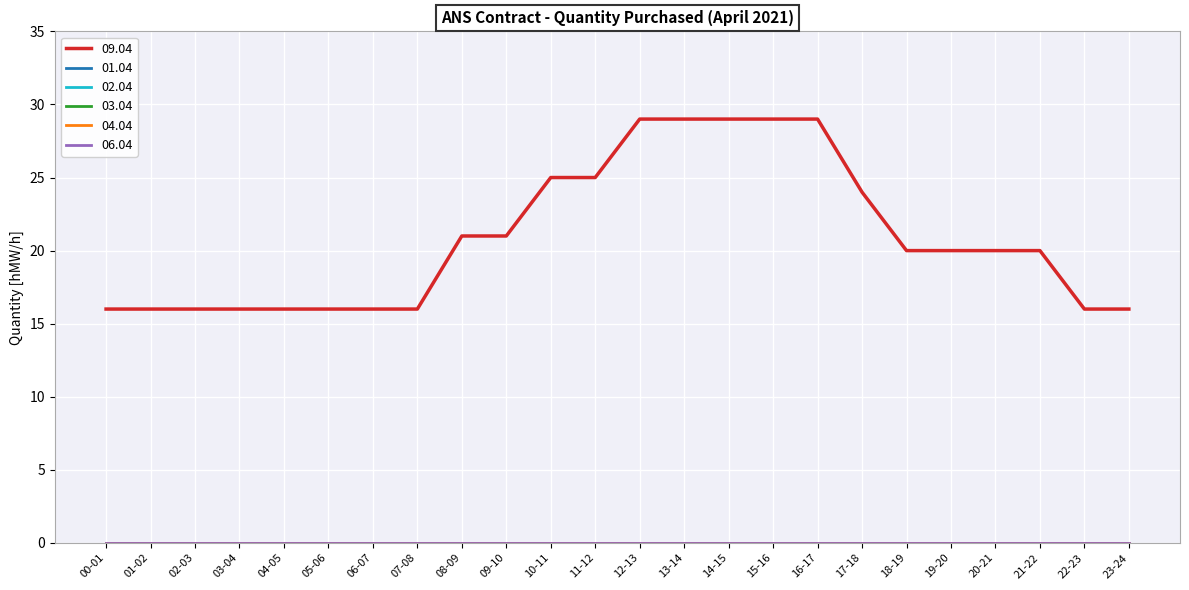

Does the chart display data point markers on the line(s)?

No